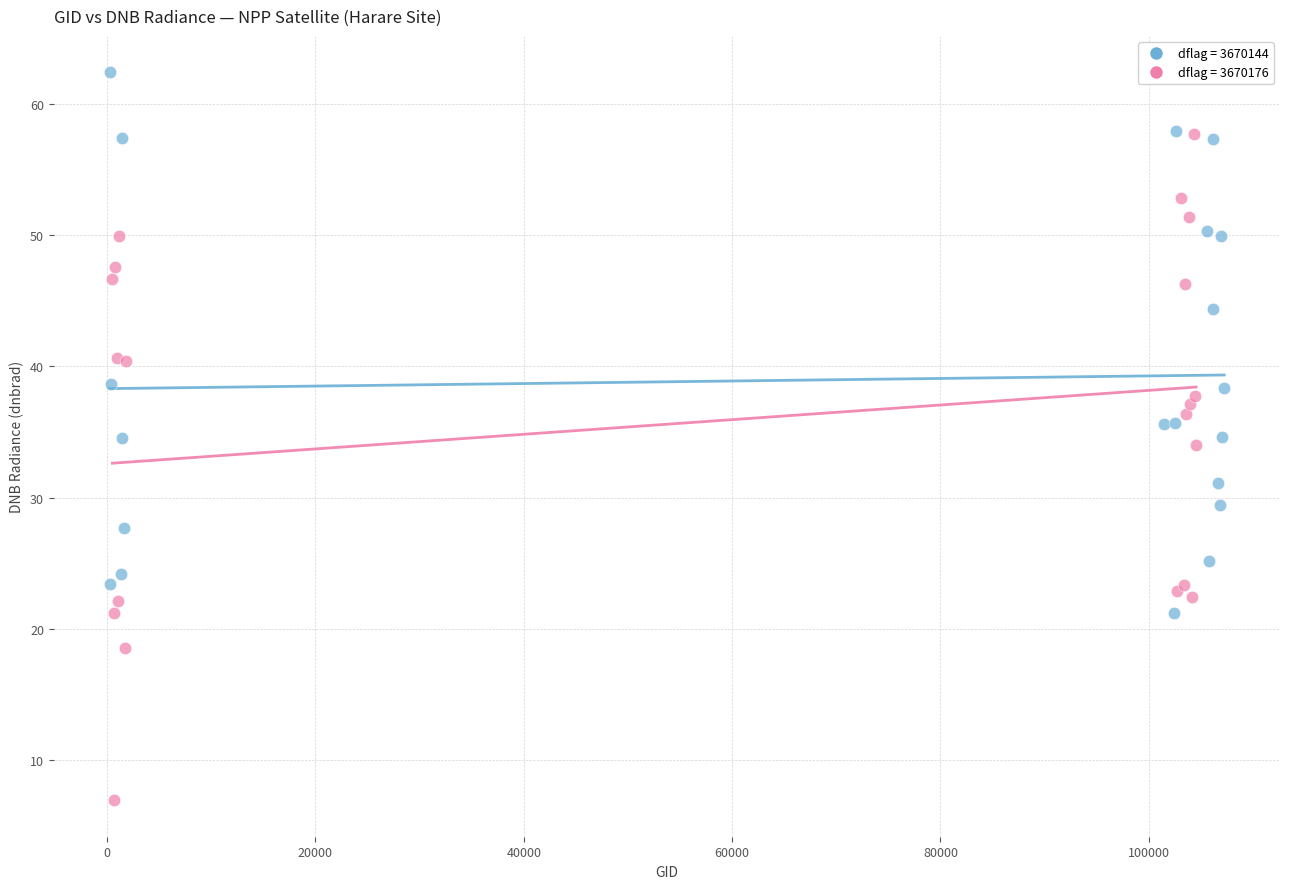

Which series reaches the maximum Y coordinate?

dflag = 3670144